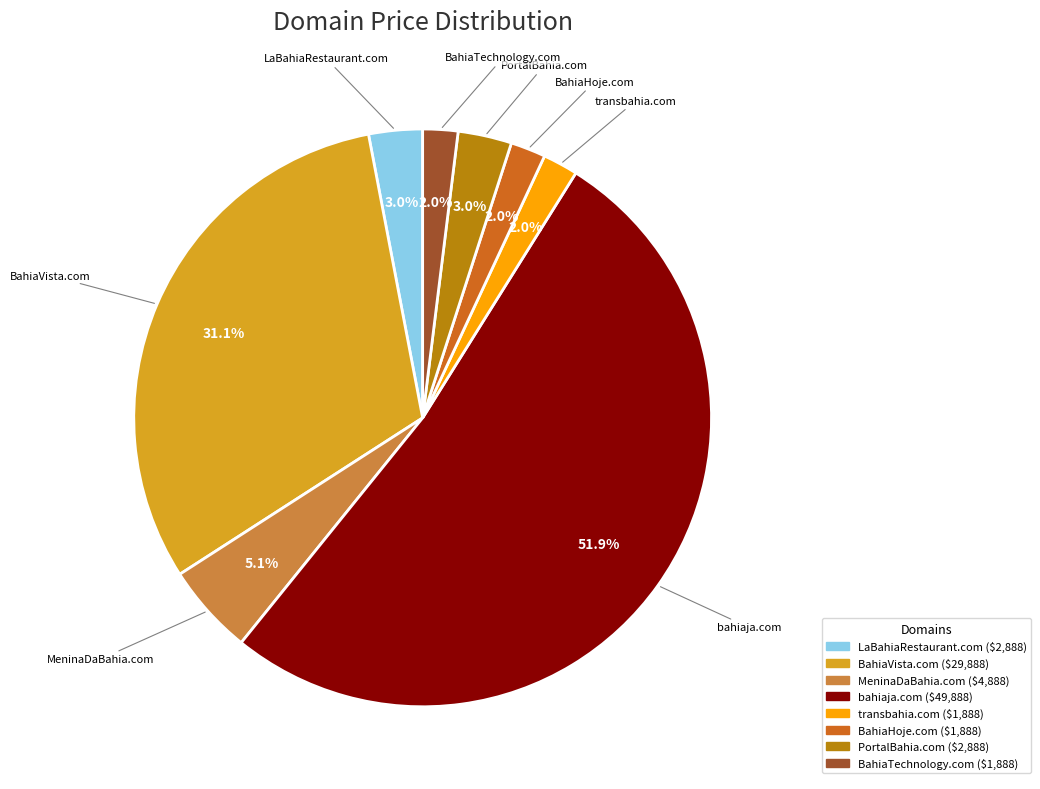

Which slice is the largest?

bahiaja.com